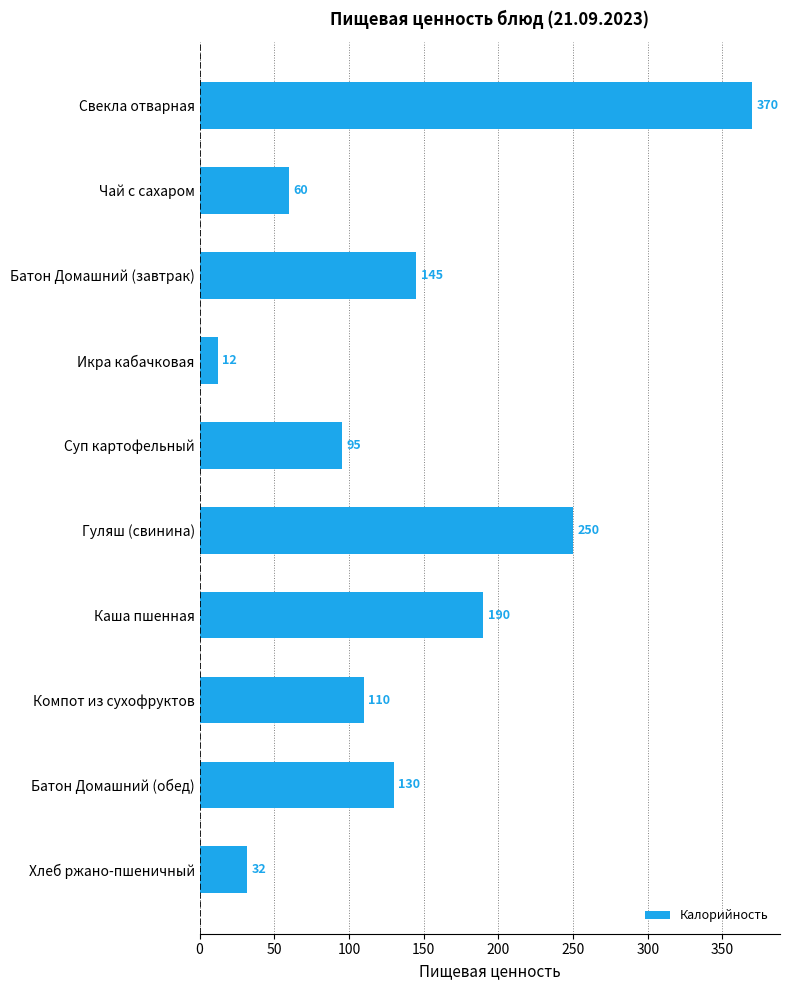

Reading top to bottom, transcribe all the data shown in this chart.

Свекла отварная=370	Чай с сахаром=60	Батон Домашний (завтрак)=145	Икра кабачковая=12	Суп картофельный=95	Гуляш (свинина)=250	Каша пшенная=190	Компот из сухофруктов=110	Батон Домашний (обед)=130	Хлеб ржано-пшеничный=32